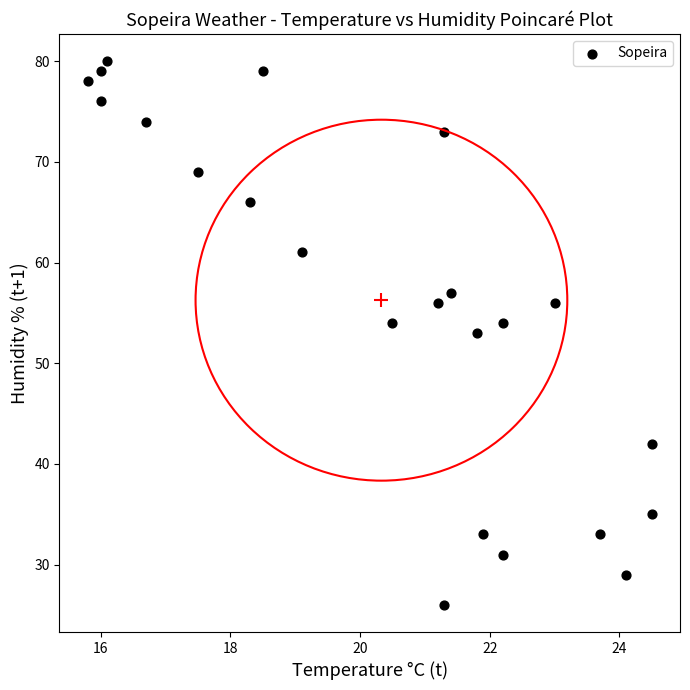

What is the range of Y values (max minus min)?

54